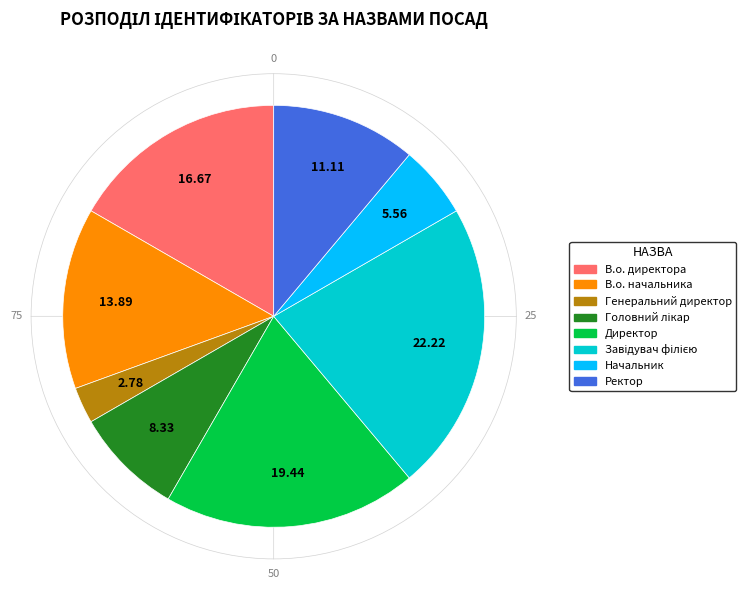

Do Ректор and В.о. начальника together represent more than half of the pie?

No